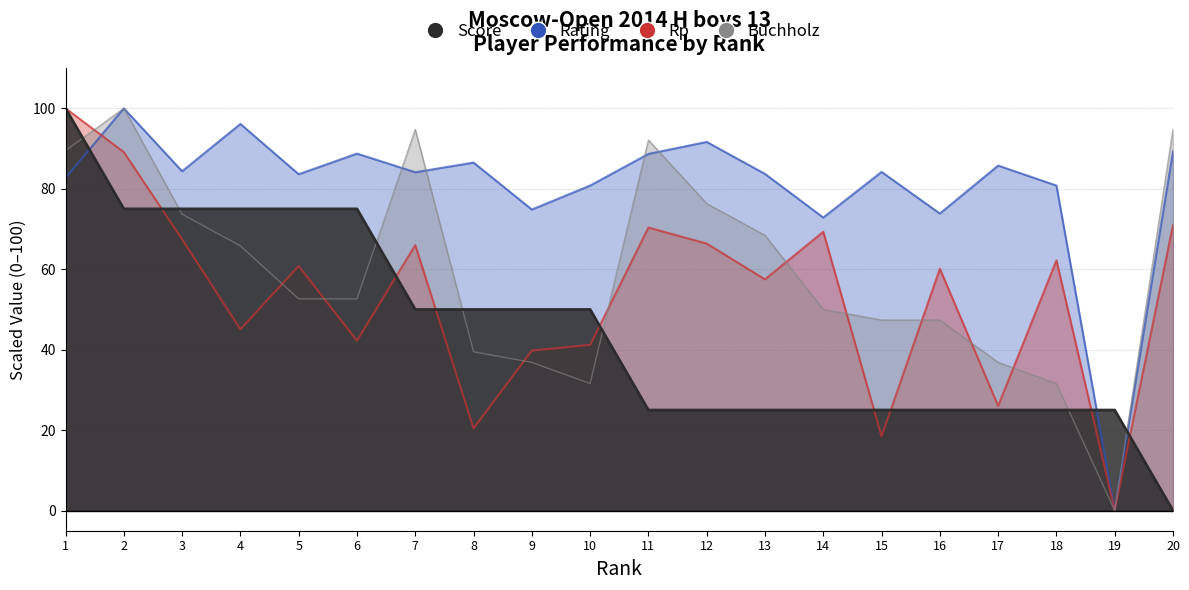

True or false: Rating has a value of 100.0 at 2.

True